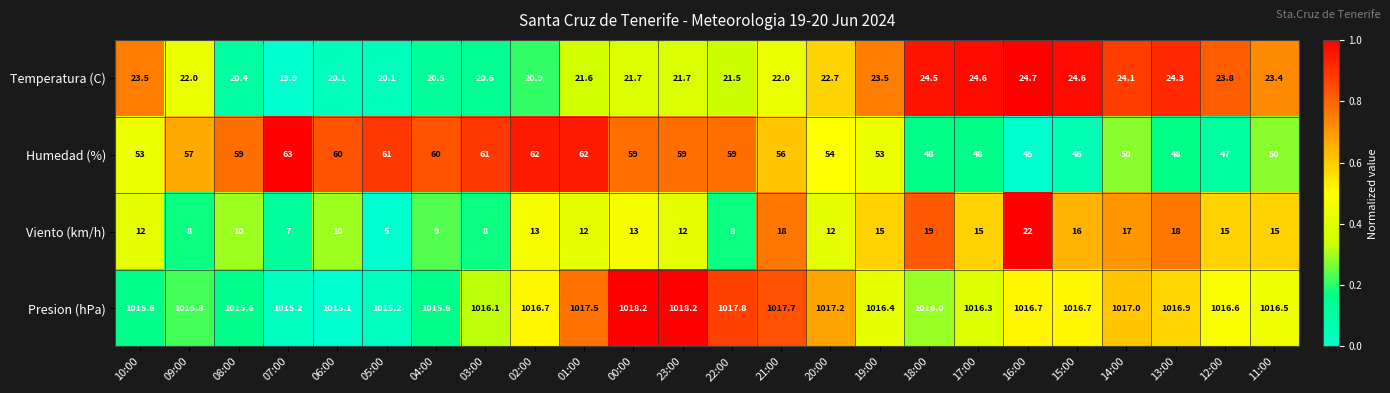

At which label is Humedad (%) closest to 54?

20:00